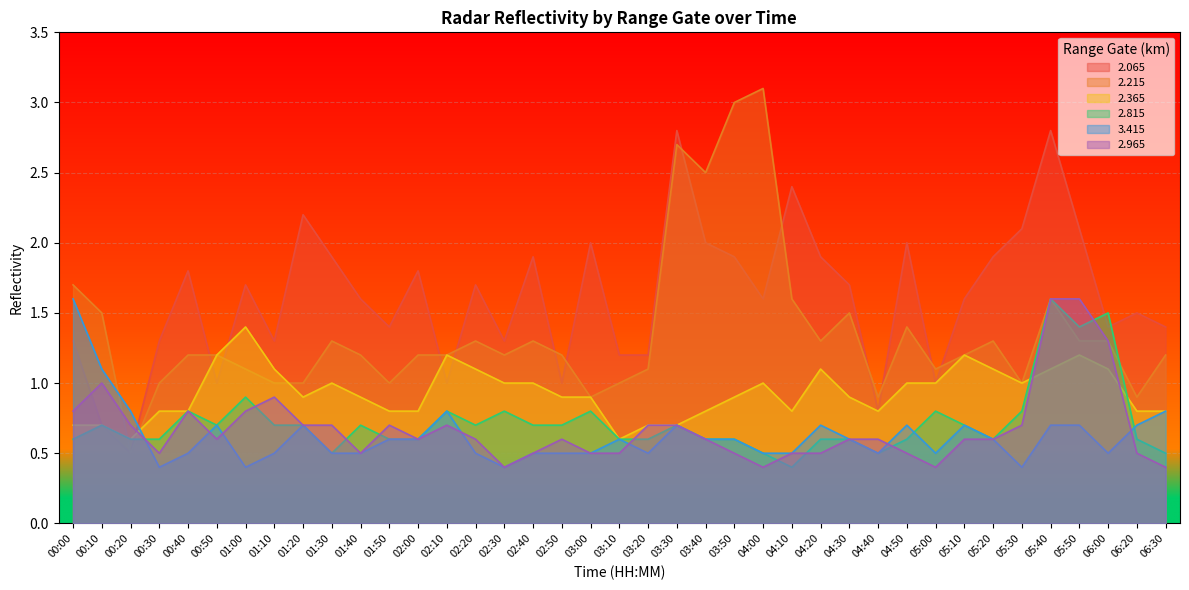

Reading right to left, list all the values displayed in this chart.

  2.065: 06:30=1.4	06:20=1.5	06:00=1.4	05:50=2.1	05:40=2.8	05:30=2.1	05:20=1.9	05:10=1.6	05:00=1.0	04:50=2.0	04:40=0.8	04:30=1.7	04:20=1.9	04:10=2.4	04:00=1.6	03:50=1.9	03:40=2.0	03:30=2.8	03:20=1.2	03:10=1.2	03:00=2.0	02:50=1.0	02:40=1.9	02:30=1.3	02:20=1.7	02:10=1.0	02:00=1.8	01:50=1.4	01:40=1.6	01:30=1.9	01:20=2.2	01:10=1.3	01:00=1.7	00:50=1.0	00:40=1.8	00:30=1.3	00:20=0.5	00:10=0.7	00:00=1.3
  2.215: 06:30=1.2	06:20=0.9	06:00=1.3	05:50=1.3	05:40=1.6	05:30=1.0	05:20=1.3	05:10=1.2	05:00=1.1	04:50=1.4	04:40=0.9	04:30=1.5	04:20=1.3	04:10=1.6	04:00=3.1	03:50=3.0	03:40=2.5	03:30=2.7	03:20=1.1	03:10=1.0	03:00=0.9	02:50=1.2	02:40=1.3	02:30=1.2	02:20=1.3	02:10=1.2	02:00=1.2	01:50=1.0	01:40=1.2	01:30=1.3	01:20=1.0	01:10=1.0	01:00=1.1	00:50=1.2	00:40=1.2	00:30=1.0	00:20=0.5	00:10=1.5	00:00=1.7
  2.365: 06:30=0.8	06:20=0.8	06:00=1.1	05:50=1.2	05:40=1.1	05:30=1.0	05:20=1.1	05:10=1.2	05:00=1.0	04:50=1.0	04:40=0.8	04:30=0.9	04:20=1.1	04:10=0.8	04:00=1.0	03:50=0.9	03:40=0.8	03:30=0.7	03:20=0.7	03:10=0.6	03:00=0.9	02:50=0.9	02:40=1.0	02:30=1.0	02:20=1.1	02:10=1.2	02:00=0.8	01:50=0.8	01:40=0.9	01:30=1.0	01:20=0.9	01:10=1.1	01:00=1.4	00:50=1.2	00:40=0.8	00:30=0.8	00:20=0.6	00:10=0.7	00:00=0.7
  2.815: 06:30=0.5	06:20=0.6	06:00=1.5	05:50=1.4	05:40=1.6	05:30=0.8	05:20=0.6	05:10=0.7	05:00=0.8	04:50=0.6	04:40=0.5	04:30=0.6	04:20=0.6	04:10=0.4	04:00=0.5	03:50=0.6	03:40=0.6	03:30=0.7	03:20=0.6	03:10=0.6	03:00=0.8	02:50=0.7	02:40=0.7	02:30=0.8	02:20=0.7	02:10=0.8	02:00=0.6	01:50=0.6	01:40=0.7	01:30=0.5	01:20=0.7	01:10=0.7	01:00=0.9	00:50=0.7	00:40=0.8	00:30=0.6	00:20=0.6	00:10=0.7	00:00=0.6
  3.415: 06:30=0.8	06:20=0.7	06:00=0.5	05:50=0.7	05:40=0.7	05:30=0.4	05:20=0.6	05:10=0.7	05:00=0.5	04:50=0.7	04:40=0.5	04:30=0.6	04:20=0.7	04:10=0.5	04:00=0.5	03:50=0.6	03:40=0.6	03:30=0.7	03:20=0.5	03:10=0.6	03:00=0.5	02:50=0.5	02:40=0.5	02:30=0.4	02:20=0.5	02:10=0.8	02:00=0.6	01:50=0.6	01:40=0.5	01:30=0.5	01:20=0.7	01:10=0.5	01:00=0.4	00:50=0.7	00:40=0.5	00:30=0.4	00:20=0.8	00:10=1.1	00:00=1.6
  2.965: 06:30=0.4	06:20=0.5	06:00=1.3	05:50=1.6	05:40=1.6	05:30=0.7	05:20=0.6	05:10=0.6	05:00=0.4	04:50=0.5	04:40=0.6	04:30=0.6	04:20=0.5	04:10=0.5	04:00=0.4	03:50=0.5	03:40=0.6	03:30=0.7	03:20=0.7	03:10=0.5	03:00=0.5	02:50=0.6	02:40=0.5	02:30=0.4	02:20=0.6	02:10=0.7	02:00=0.6	01:50=0.7	01:40=0.5	01:30=0.7	01:20=0.7	01:10=0.9	01:00=0.8	00:50=0.6	00:40=0.8	00:30=0.5	00:20=0.7	00:10=1.0	00:00=0.8